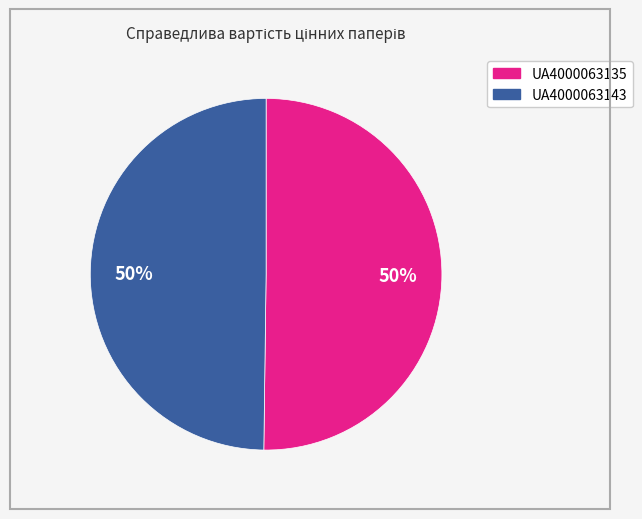

Approximately how many times larger is the value at UA4000063143 compared to UA4000063135?

1.0